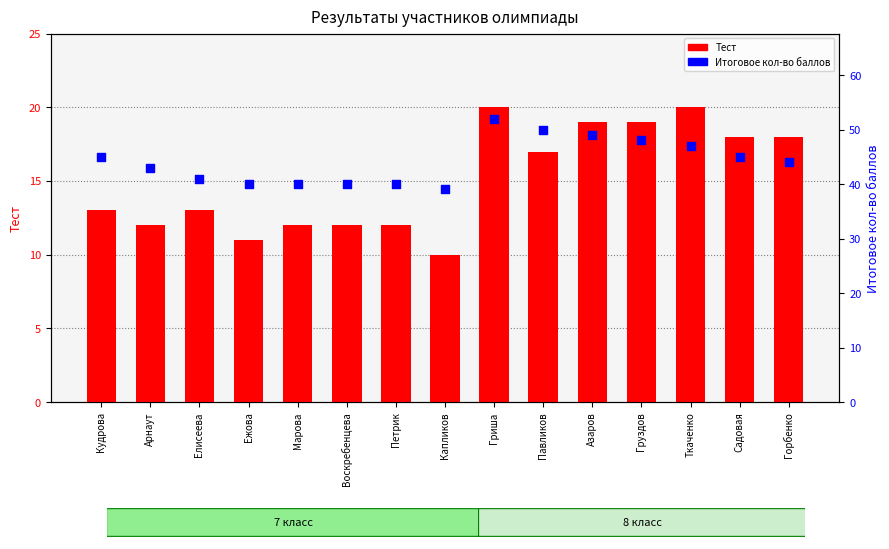

Which series has the largest total across all categories?

Итоговое кол-во баллов